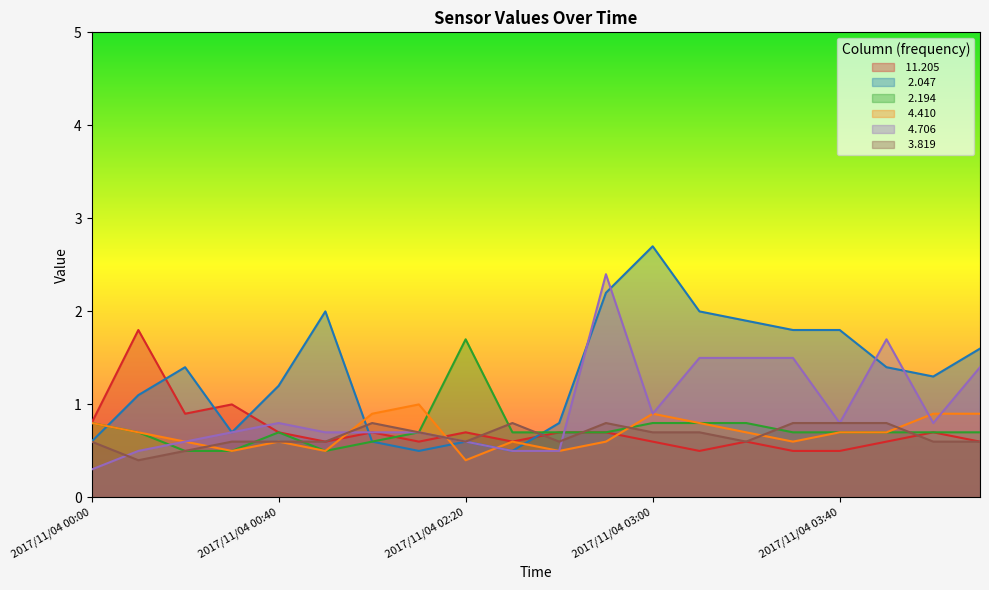

What position from the left is 2017/11/04 03:50?

18